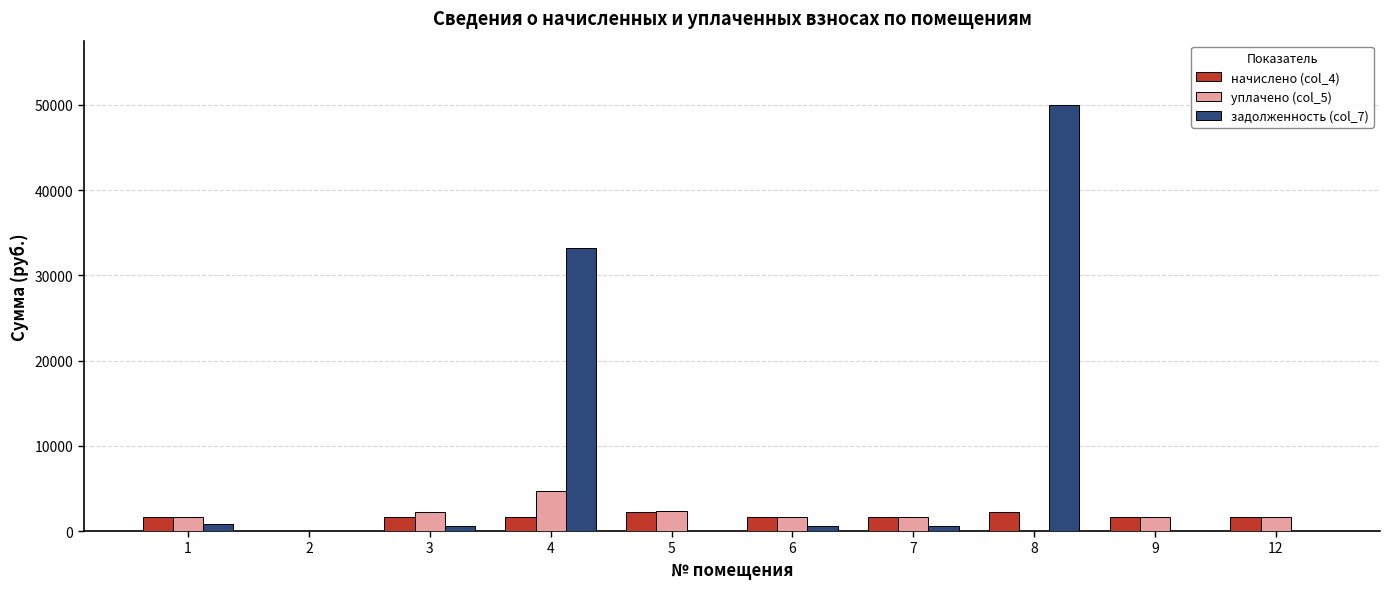

How many groups of bars are there?

10